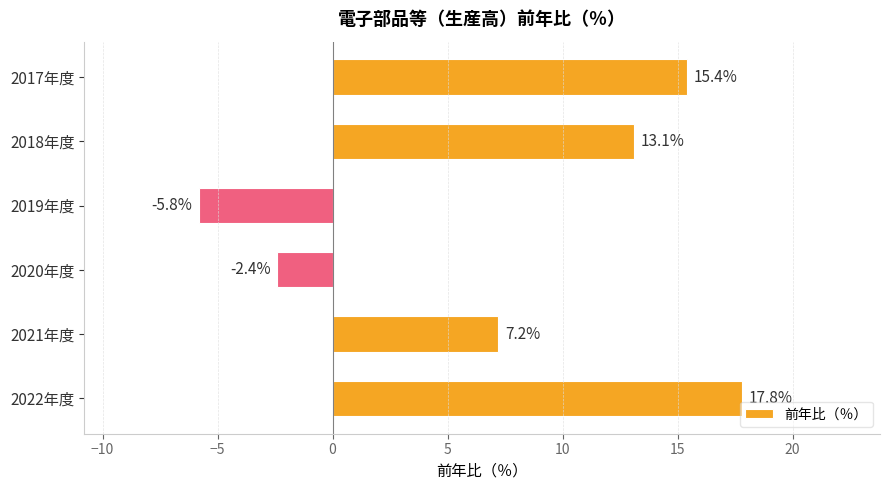

How many bars are there in total?

6